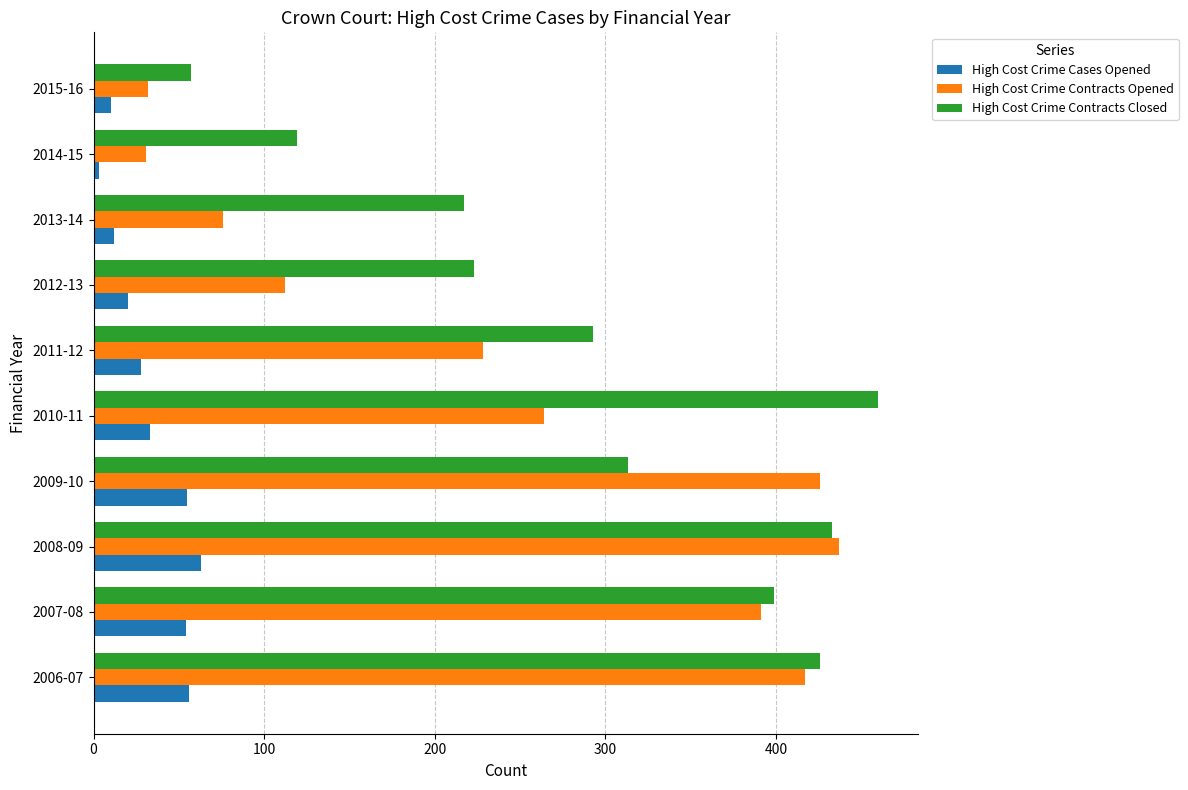

What is the difference between the maximum and second lowest values in the High Cost Crime Contracts Opened series?

405